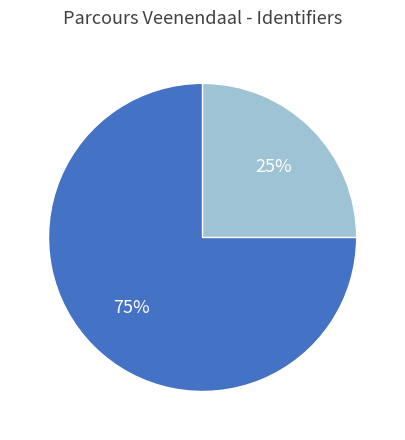

To the nearest percent, what is the average slice percentage?

50%